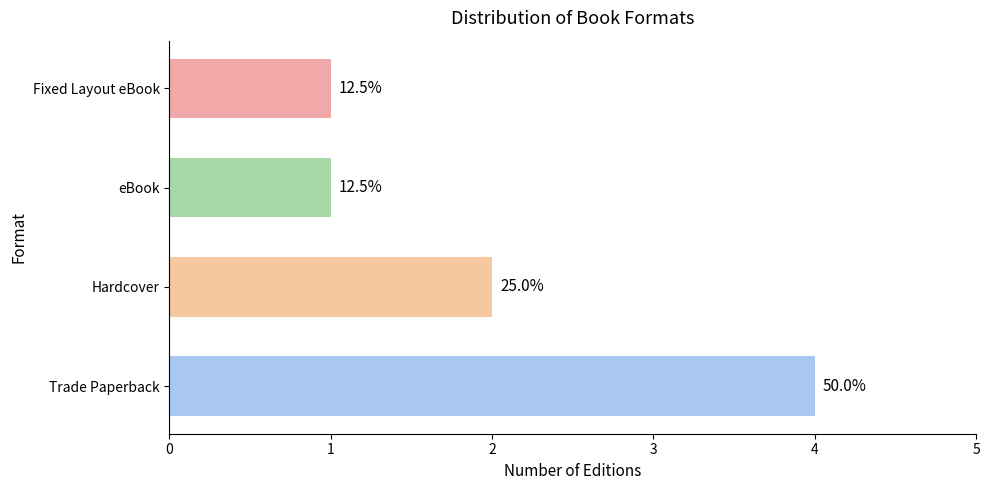

Count the number of categories in the chart.

4